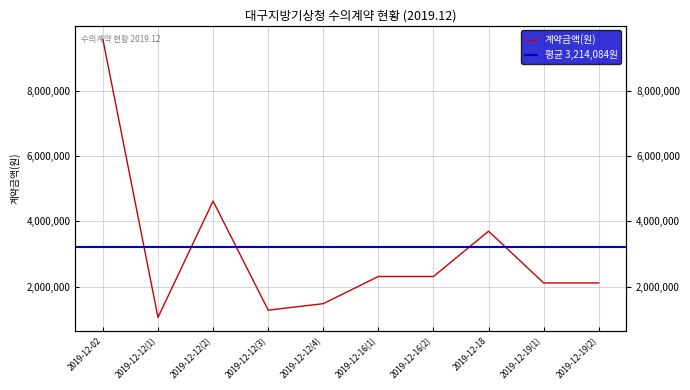

Which label corresponds to the largest value in the chart?

2019-12-02